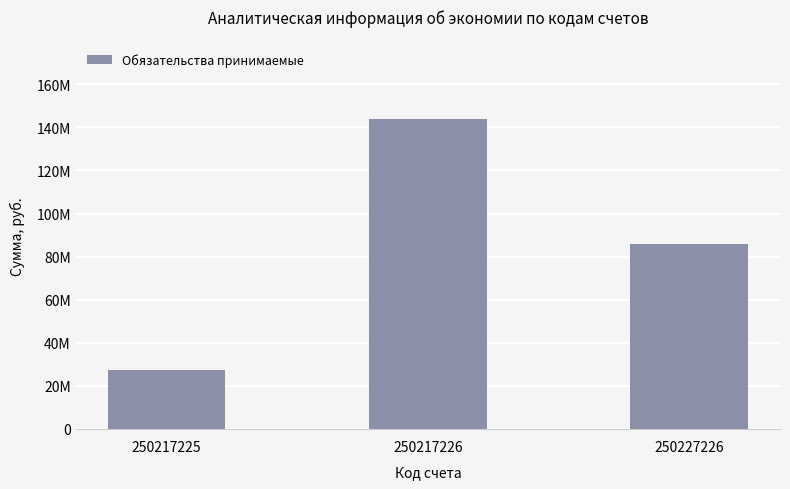

Does the chart contain any negative values?

No